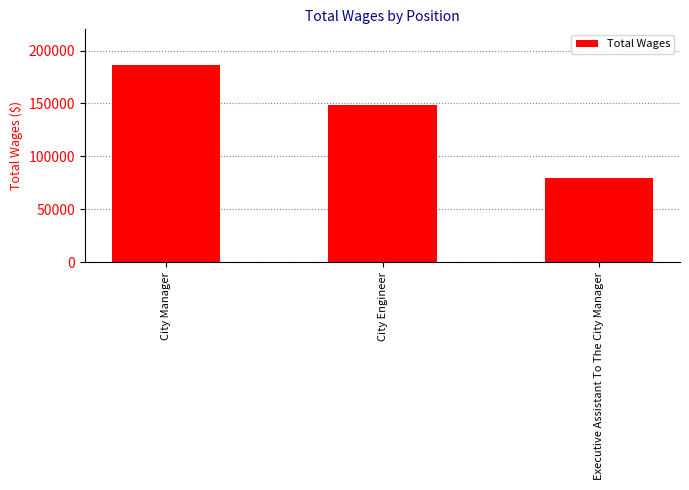

Reading left to right, extract all data points from this chart.

City Manager=186289	City Engineer=148185	Executive Assistant To The City Manager=79708